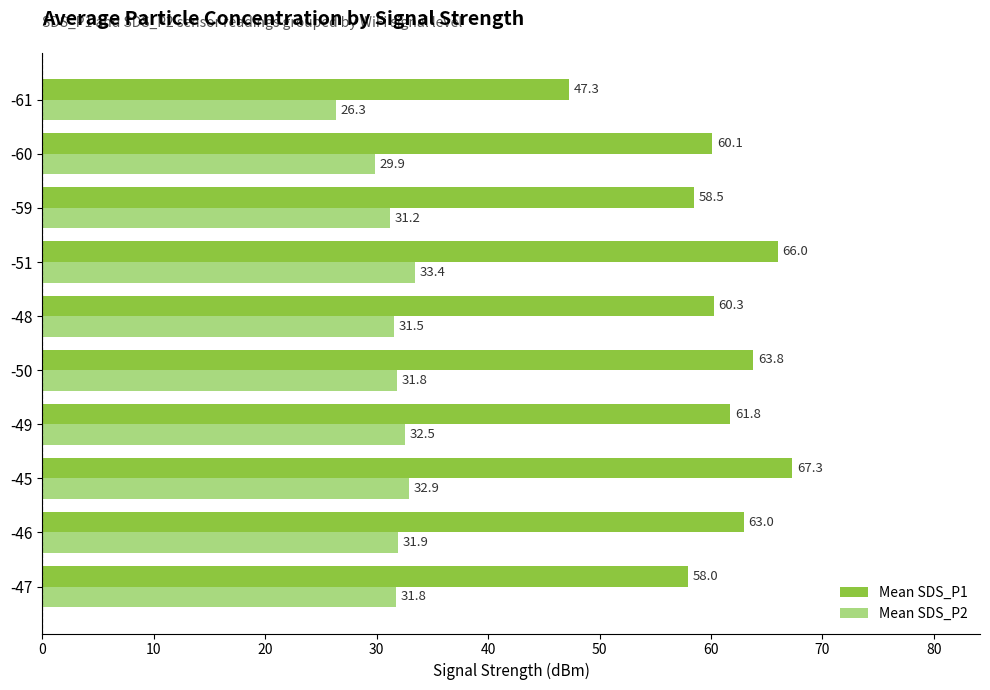

Which series has the largest range (max minus min)?

Mean SDS_P1